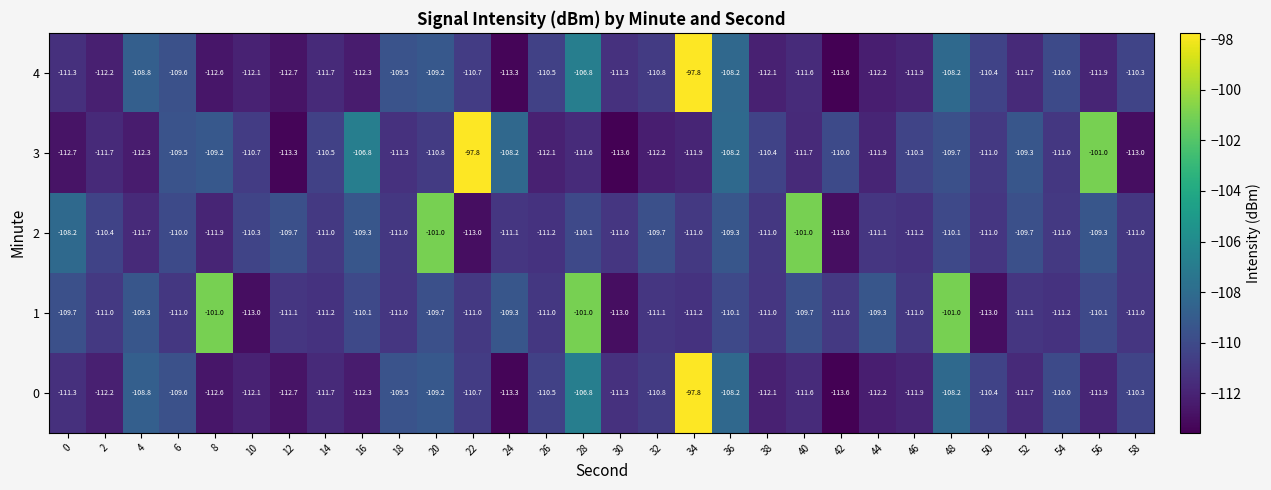

The value of 3 at 8 is -109.2. True or false?

True